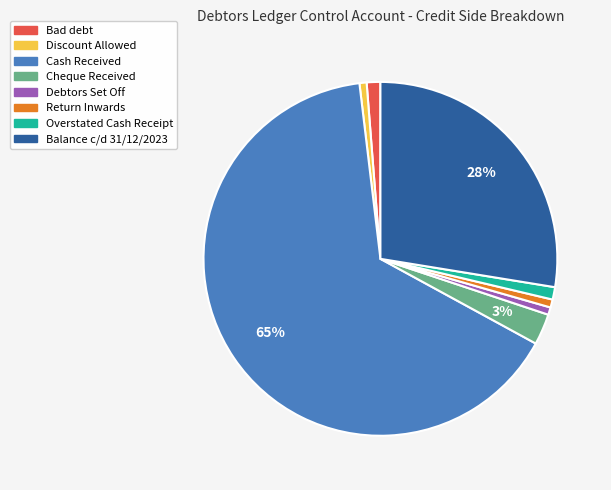

What is the majority slice?

Cash Received